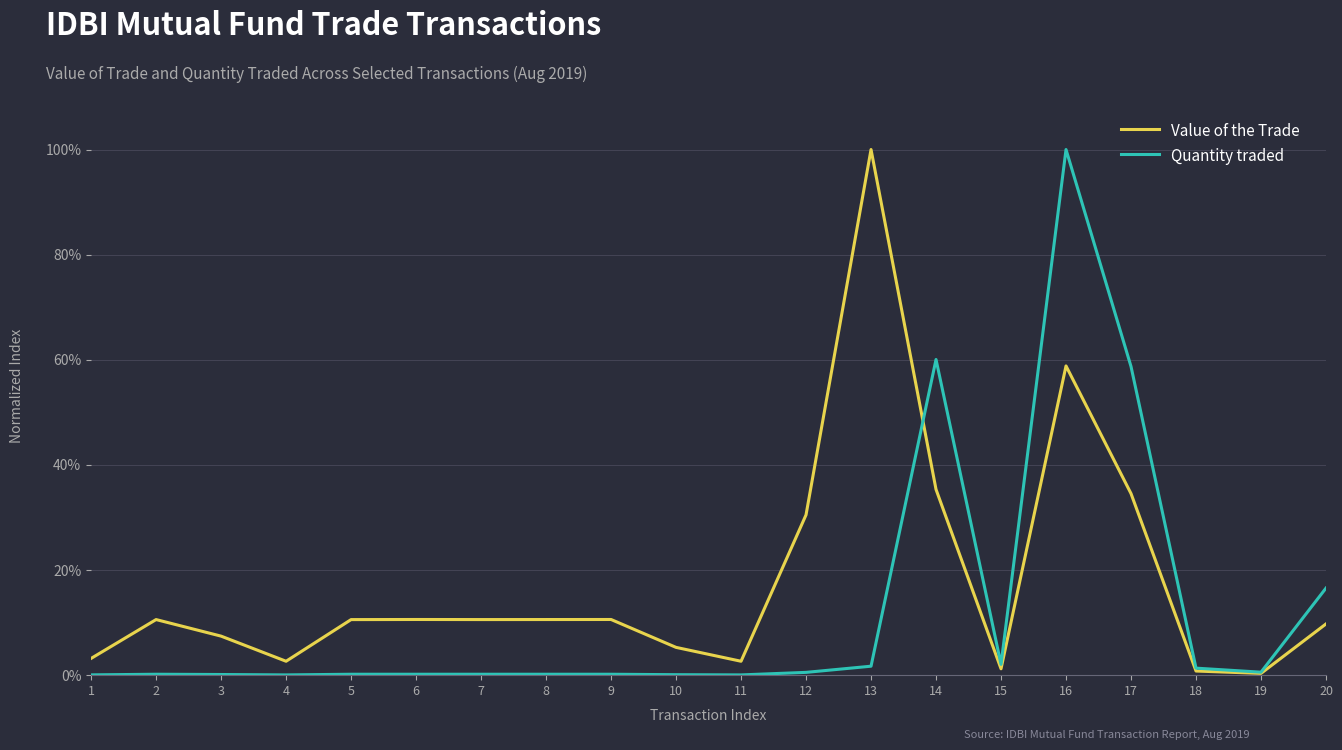

Does the chart display data point markers on the line(s)?

No